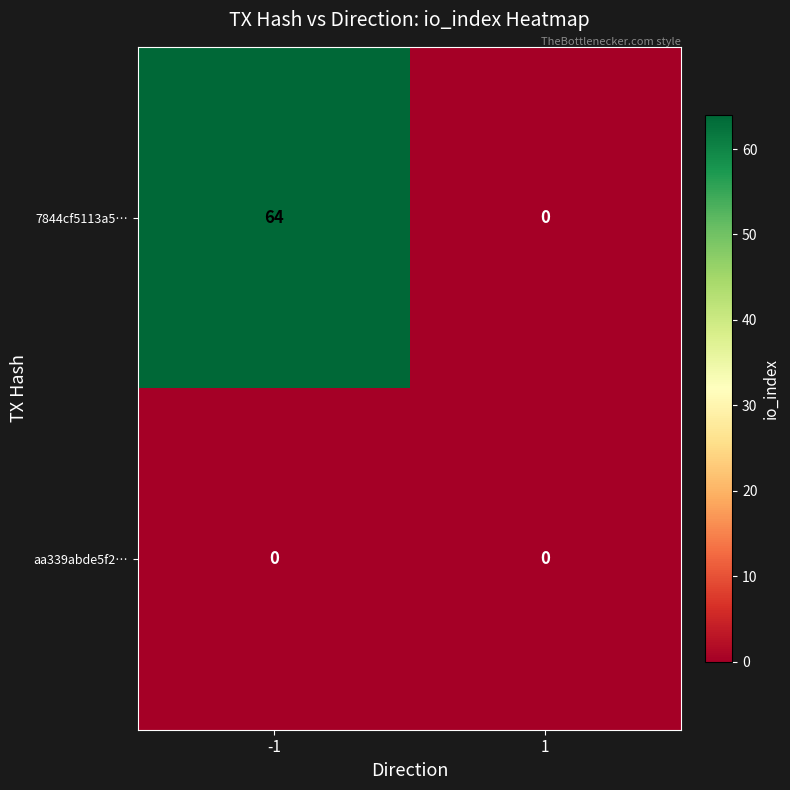

List the series in order of their peak value, highest first.

7844cf5113a5…, aa339abde5f2…